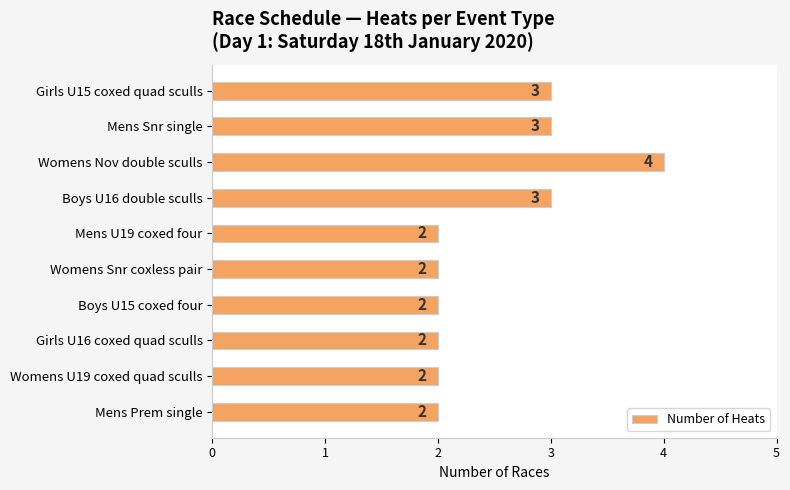

What is the sum of all values?

25